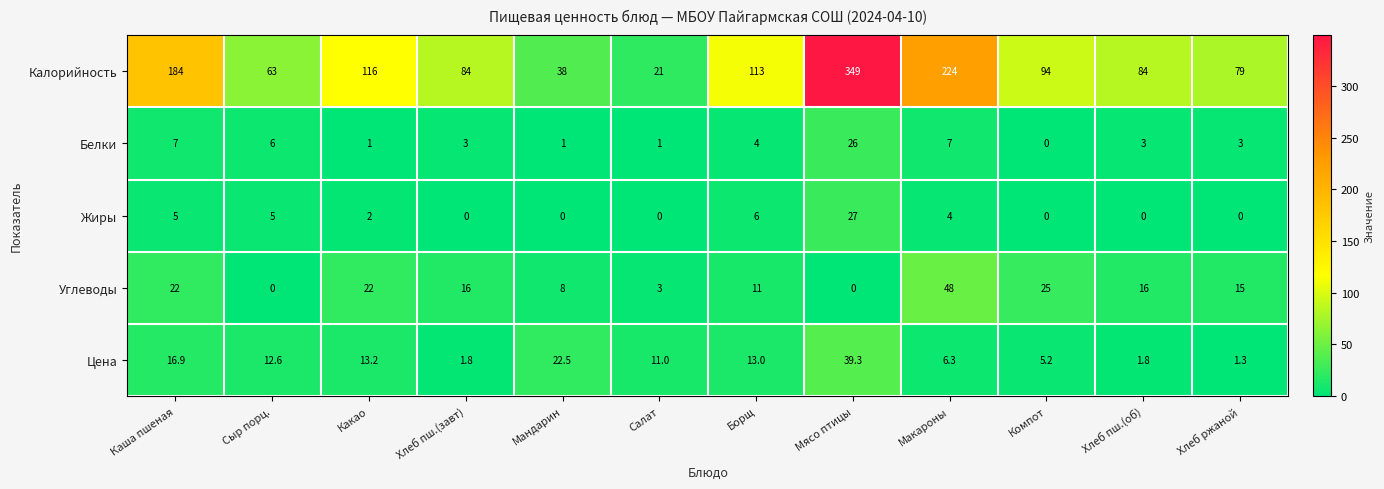

At which category is the sum across all series the highest?

Мясо птицы